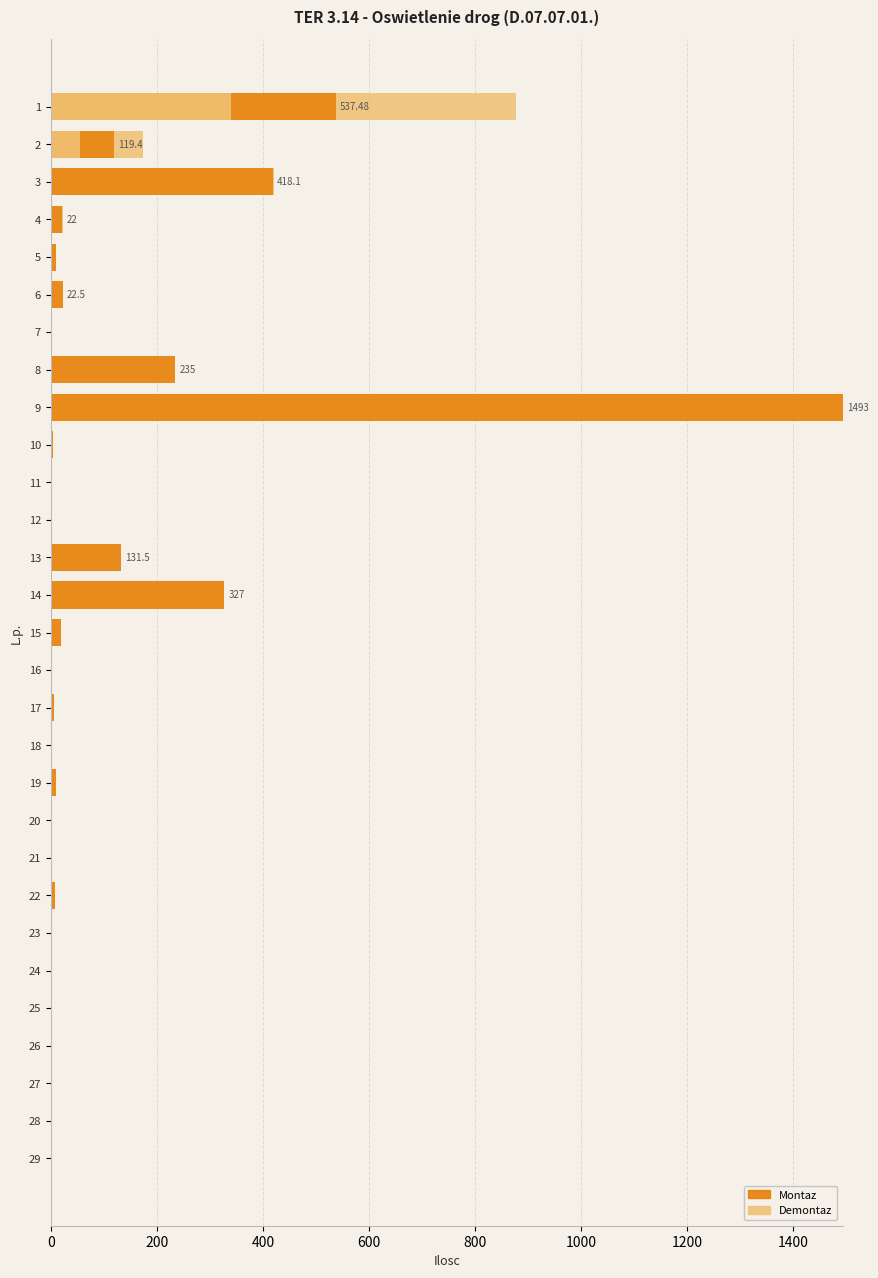

What is the difference between the second highest and minimum values in the Demontaz series?

55.0